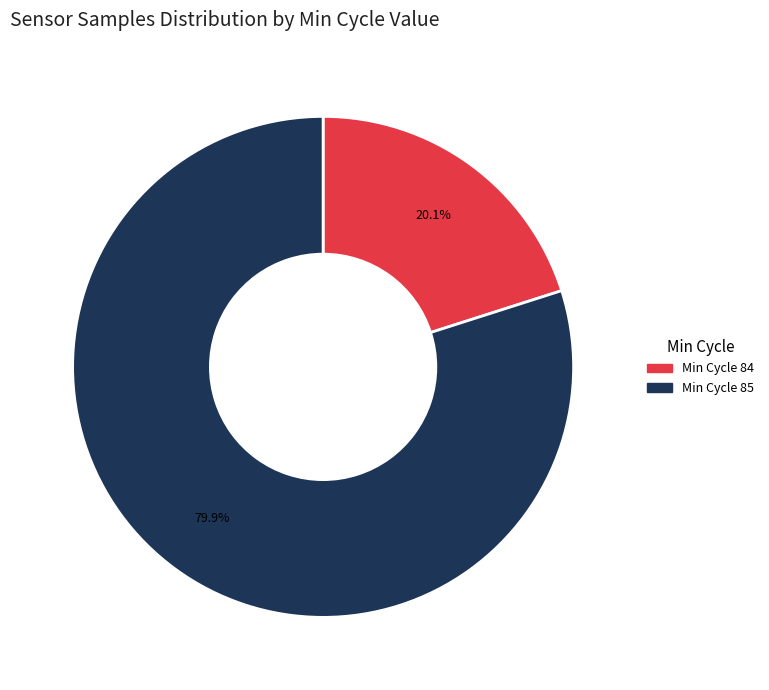

Is there a majority slice in this chart?

Yes